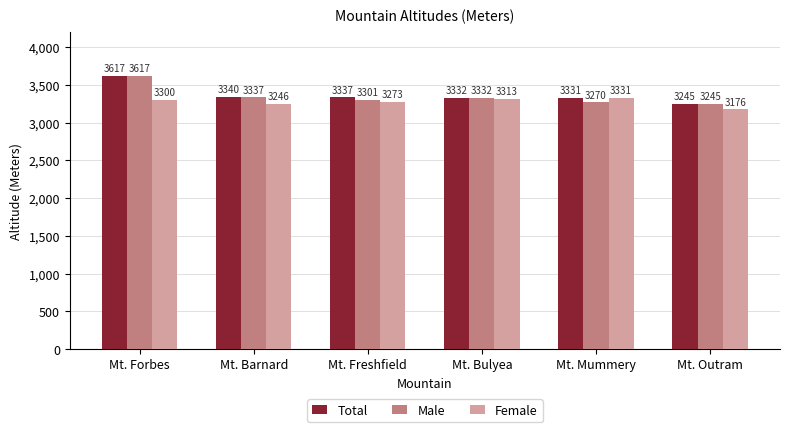

At how many categories does at least one series exceed 3530?

1